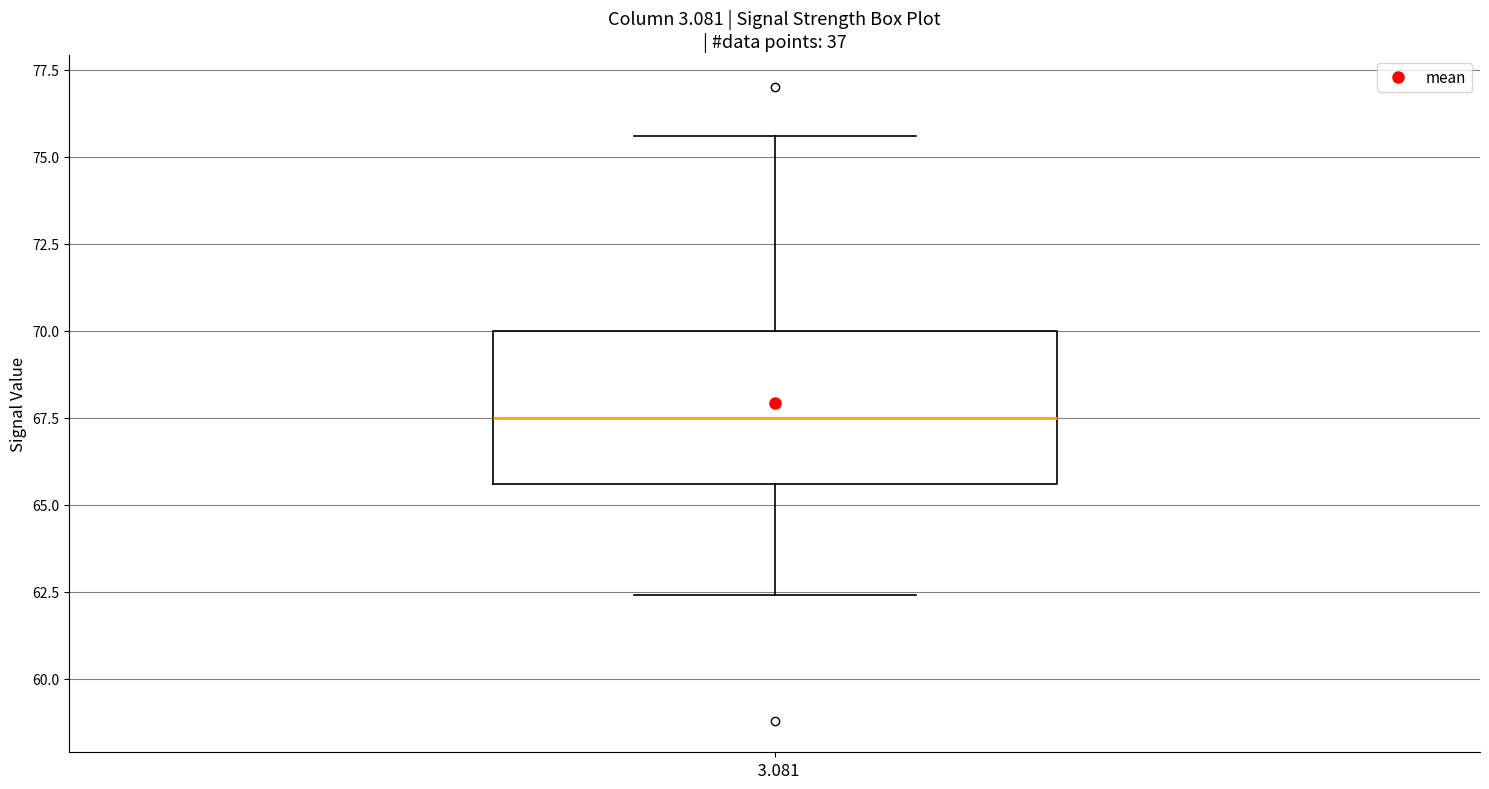

Read this box plot against the y-axis: the position of the median line, the range covered by the box, and the ends of both whiskers. The values are not printed on the chart, so give them approximately, as read against the axis.

median 67.5, box 65.5 to 70.0, whiskers 62.5 to 75.5